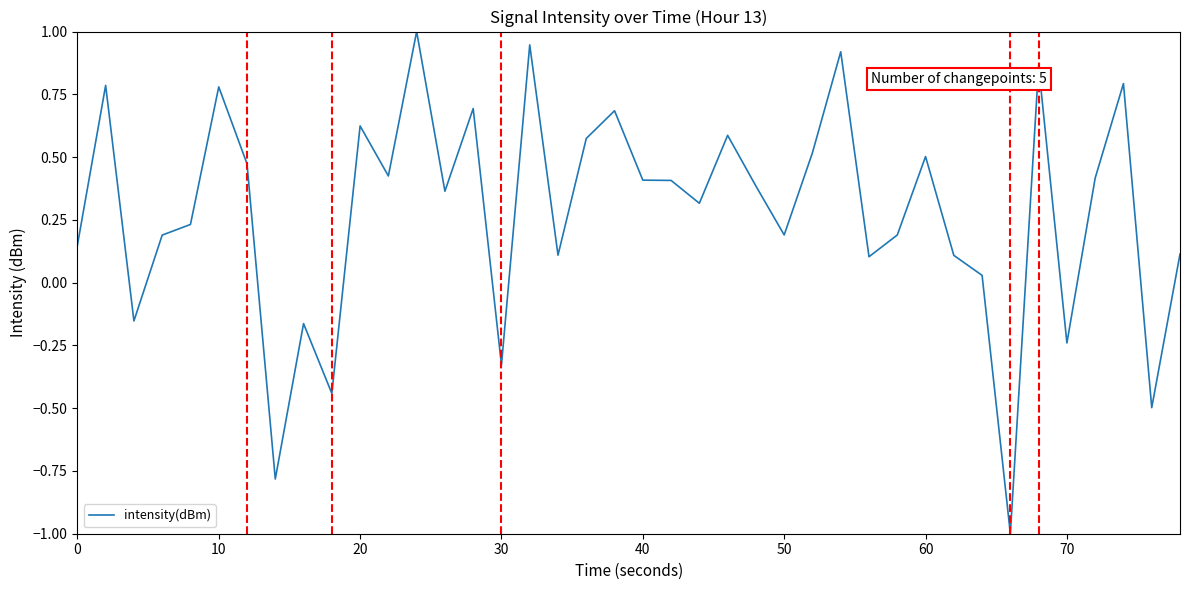

What is the difference between the maximum and minimum values?

2.0